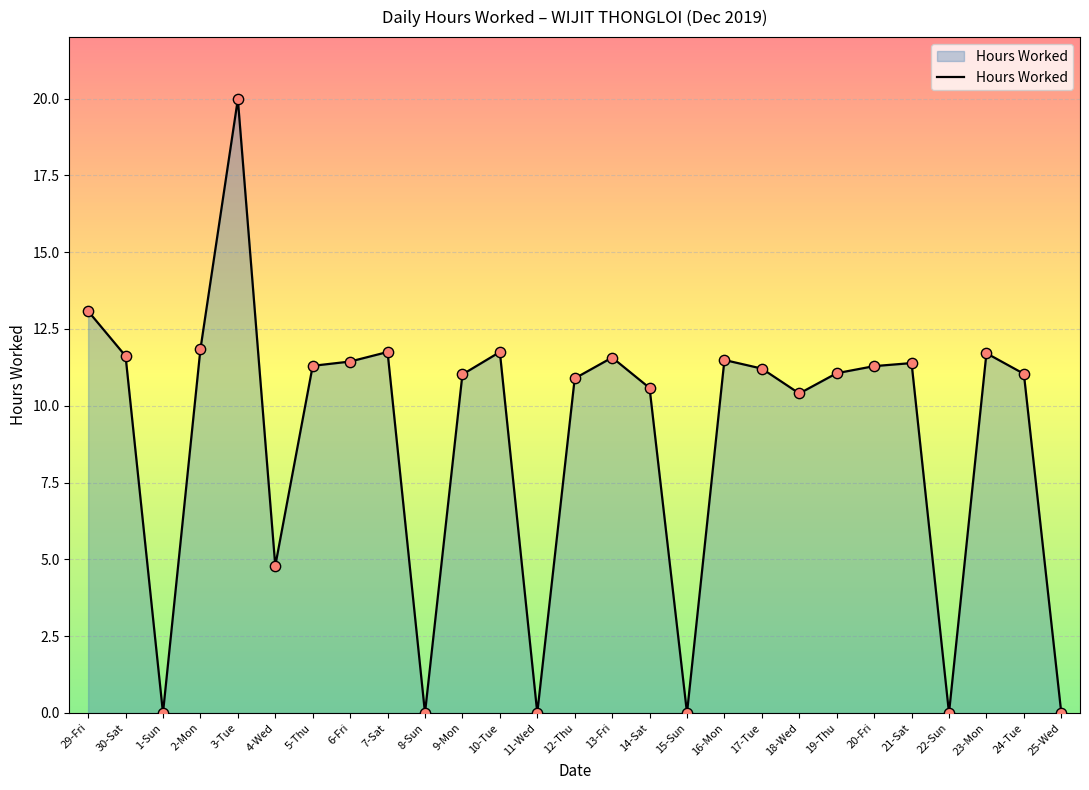

Between 14-Sat and 1-Sun, which is larger?

14-Sat